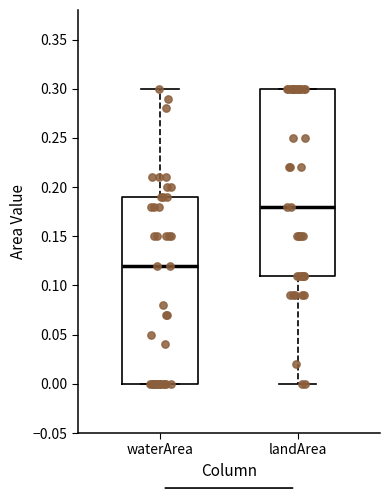

Reading left to right, transcribe this box plot: for each box, give where its median line is, the range the box spans, and where its two whiskers end, as read against the y-axis. The values are not printed on the chart, so give them approximately, as read against the axis.

waterArea: median 0.12, box 0.00 to 0.19, whiskers 0.00 to 0.30
landArea: median 0.18, box 0.11 to 0.30, whiskers 0.00 to 0.30